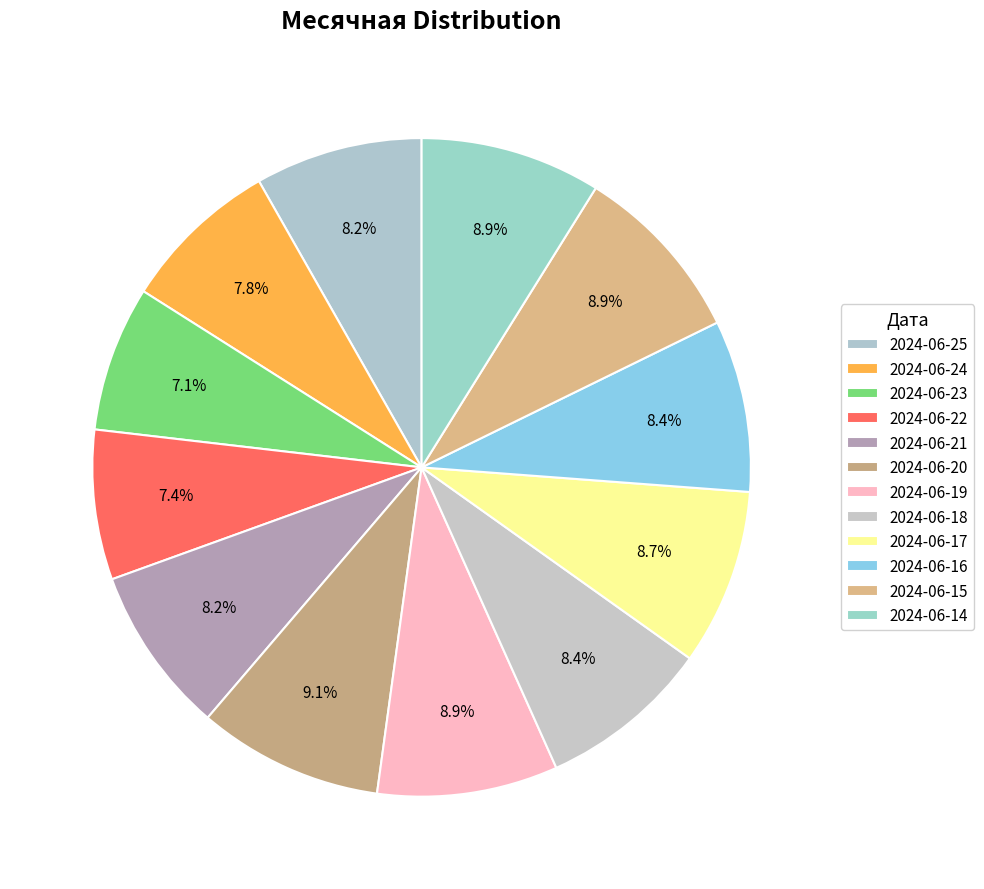

How many segments does this pie chart have?

12